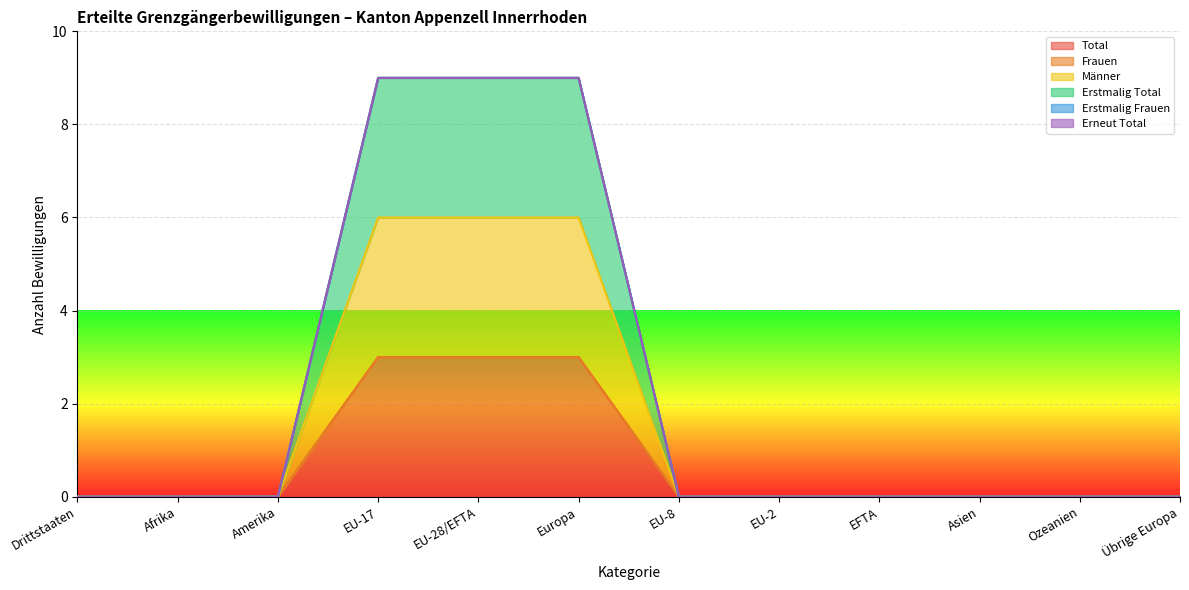

How many lines are shown in the chart?

6